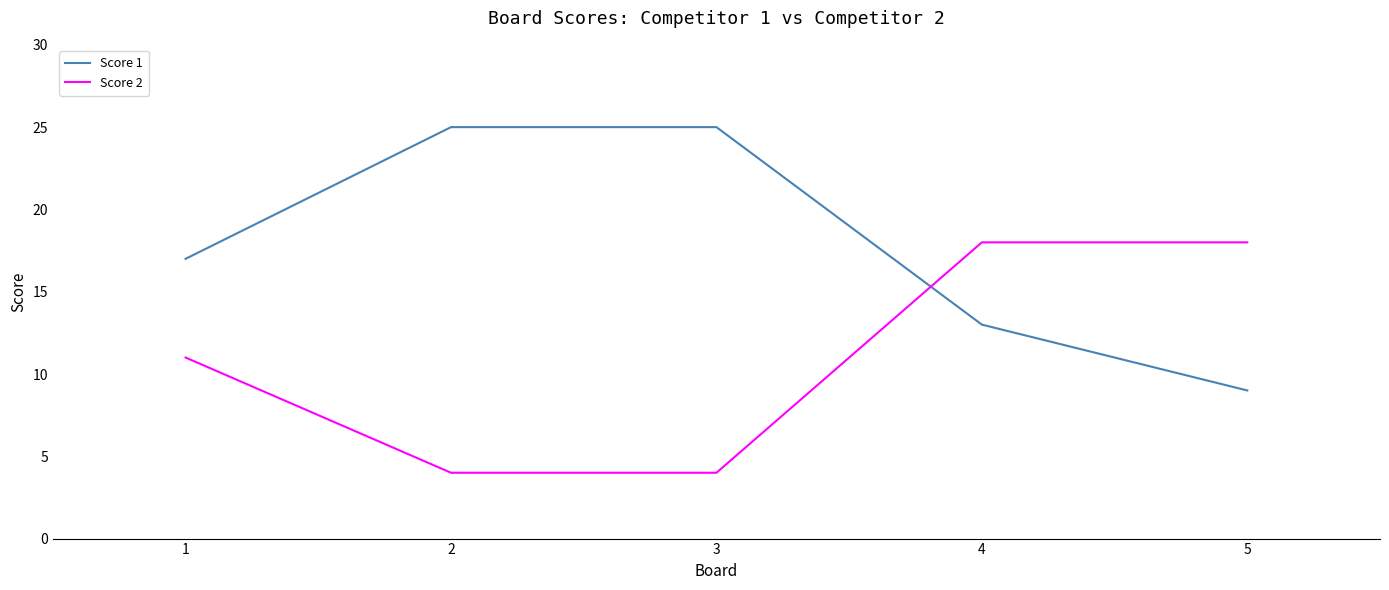

What is the spread (max minus min) of values at 3?

21